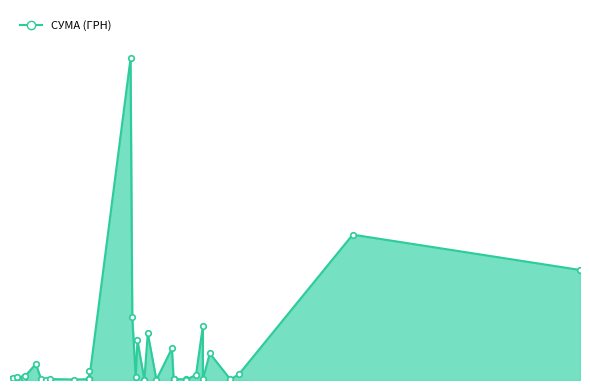

What is the label of the 27th point from the right?

19.08.2016